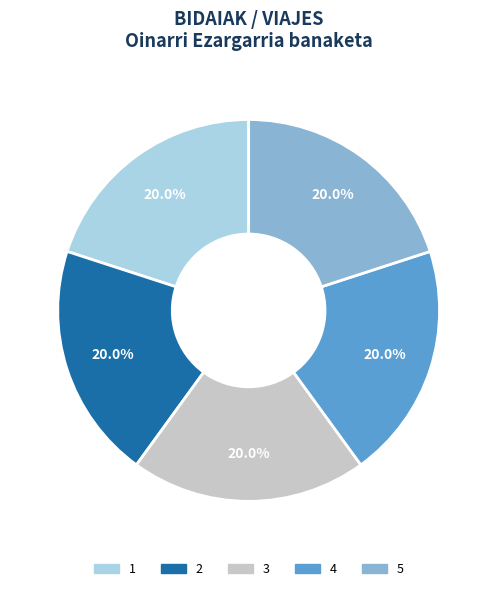

Is there any slice that represents more than half of the pie?

No